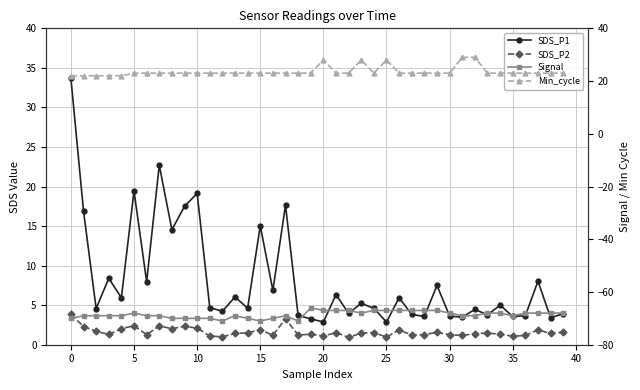

After their last crossing, which series has the higher values: Min_cycle or SDS_P1?

Min_cycle